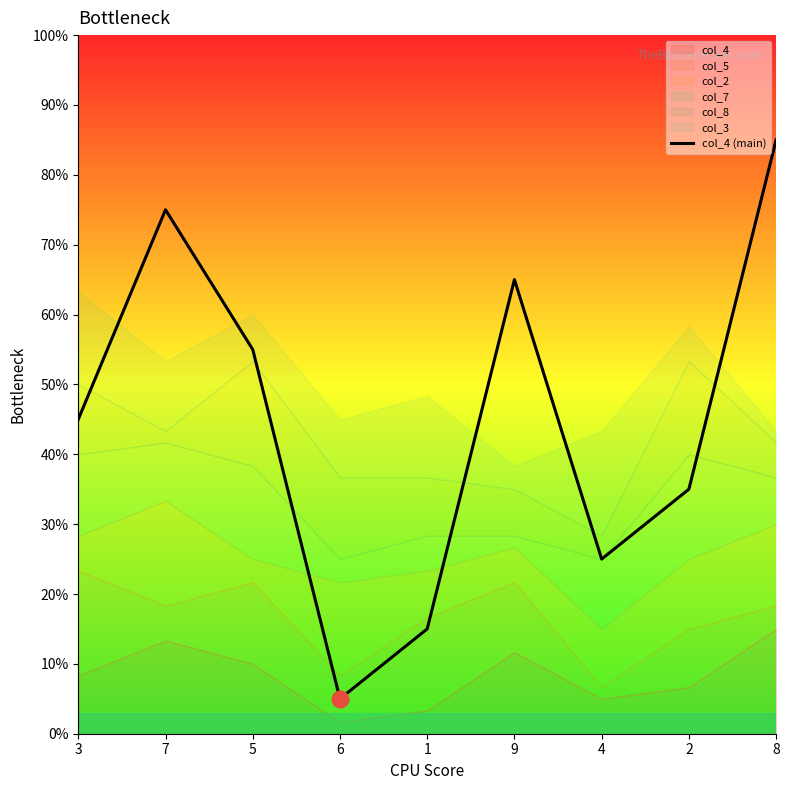

List the labels in order of value, smallest first.

6, 1, 4, 2, 3, 5, 9, 7, 8